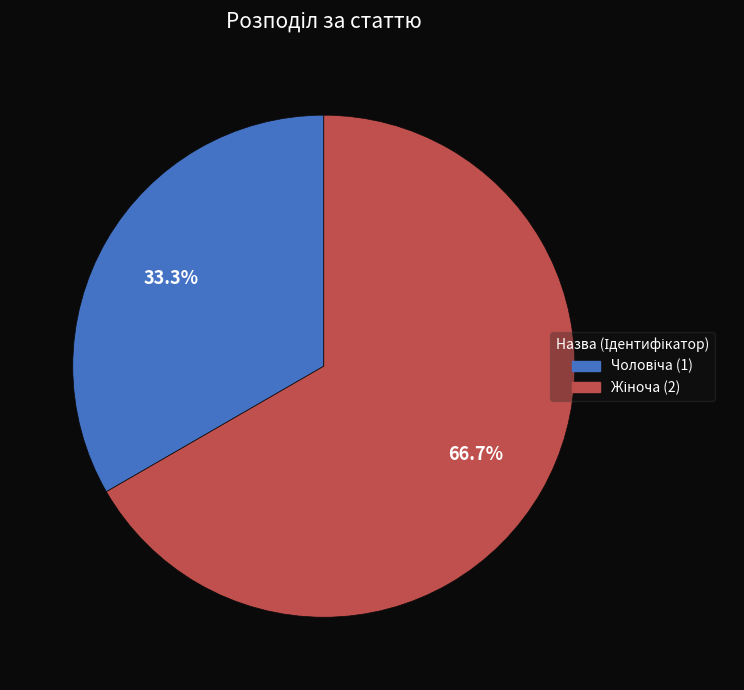

Is there any slice that represents more than half of the pie?

Yes